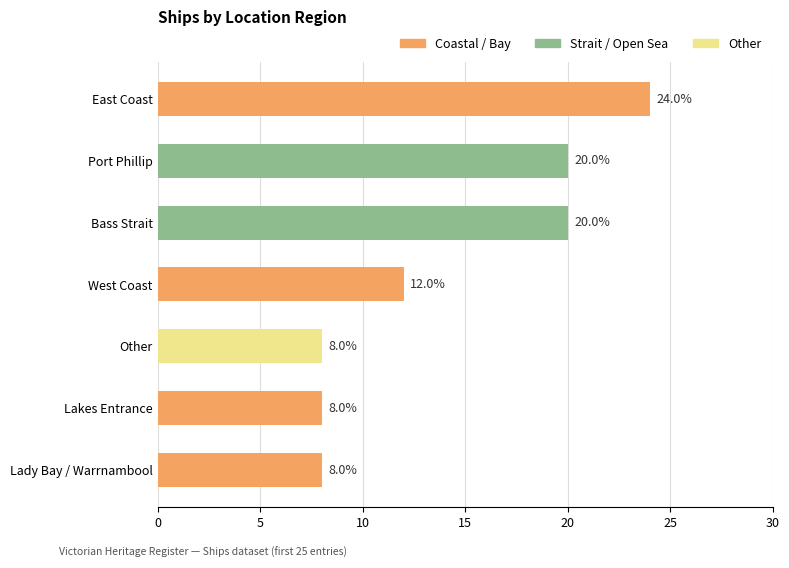

How many values are between 8 and 20?

6